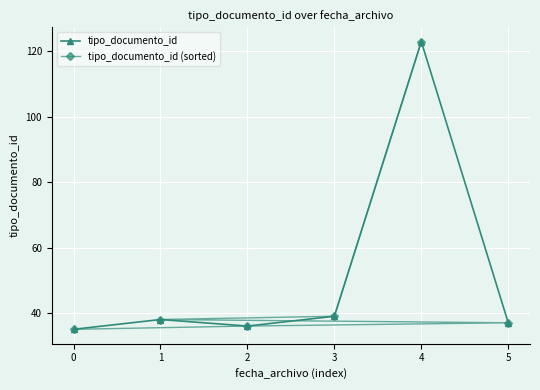

True or false: tipo_documento_id and tipo_documento_id (sorted) intersect in this chart.

True